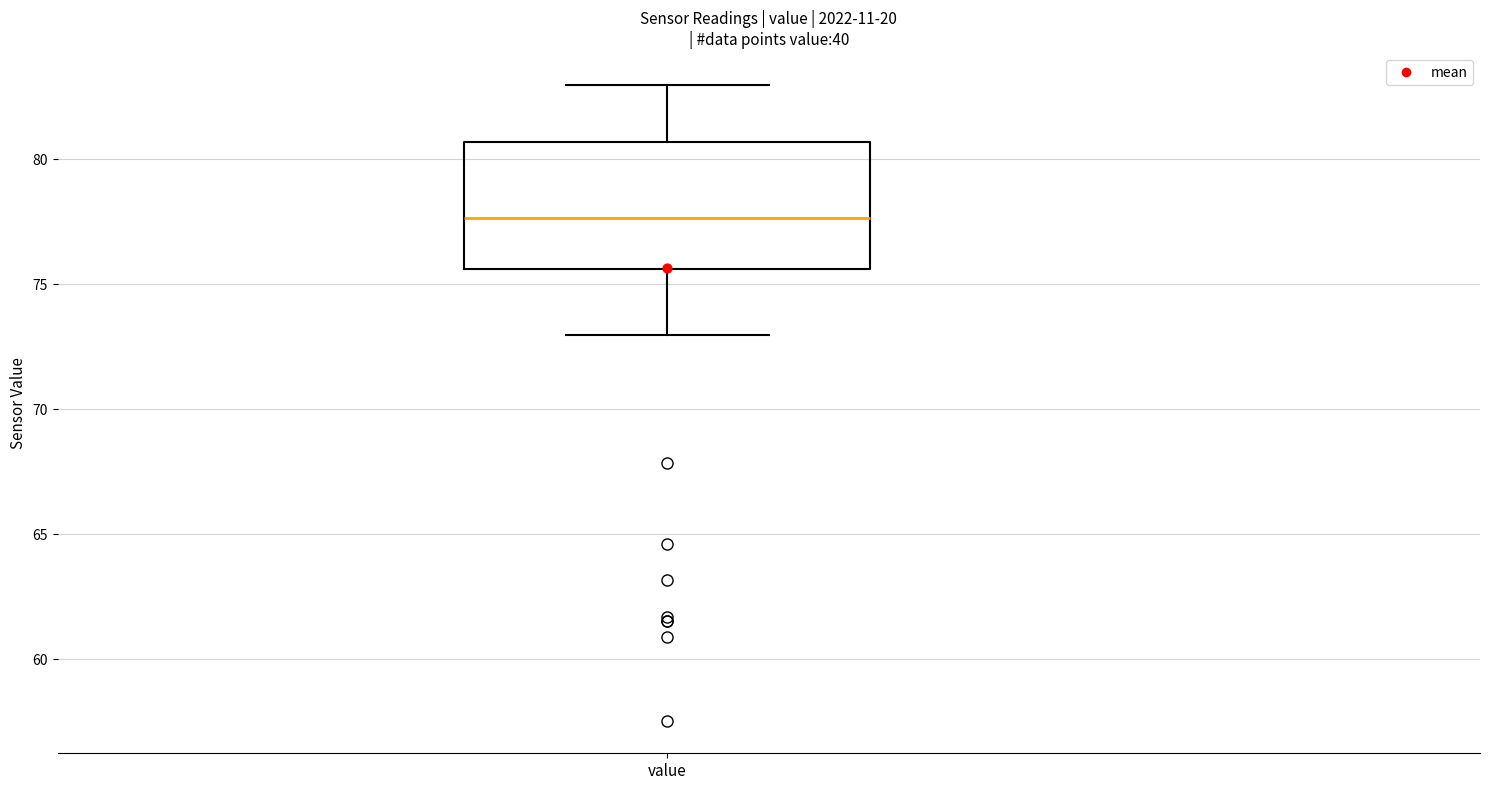

Read this box plot against the y-axis: the position of the median line, the range covered by the box, and the ends of both whiskers. The values are not printed on the chart, so give them approximately, as read against the axis.

median 77.5, box 75.5 to 80.5, whiskers 73.0 to 83.0